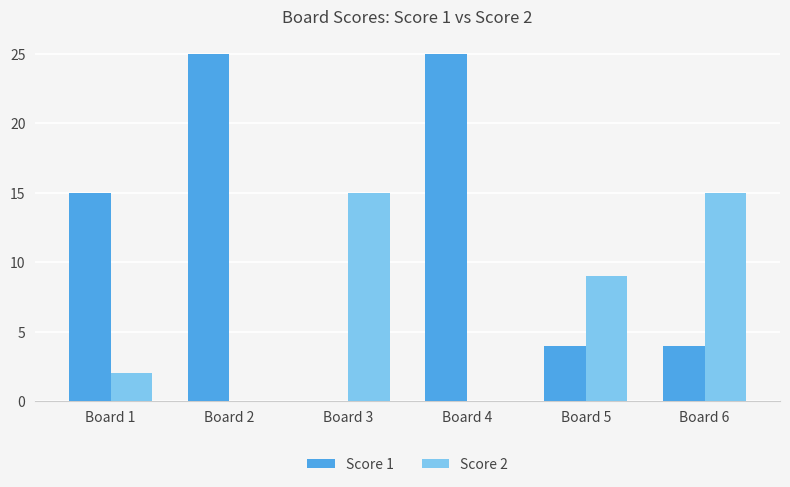

Reading right to left, transcribe all the data shown in this chart.

Score 1: 4	4	25	0	25	15
Score 2: 15	9	0	15	0	2